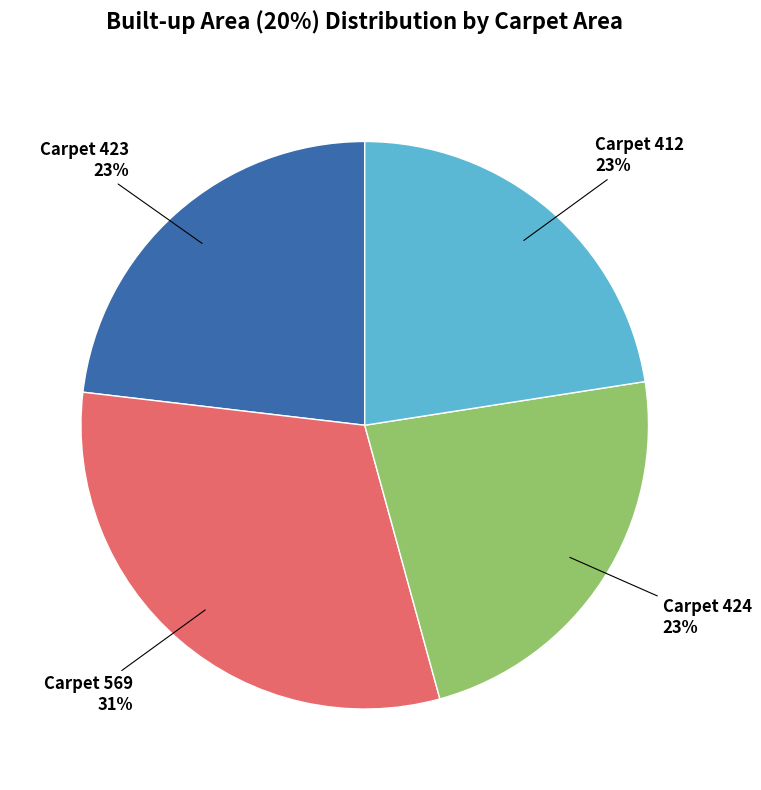

Does any single category account for the majority?

No